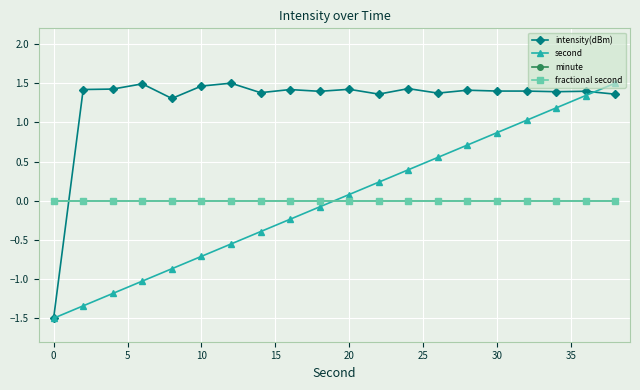

Is this an area chart (filled region under the line)?

No